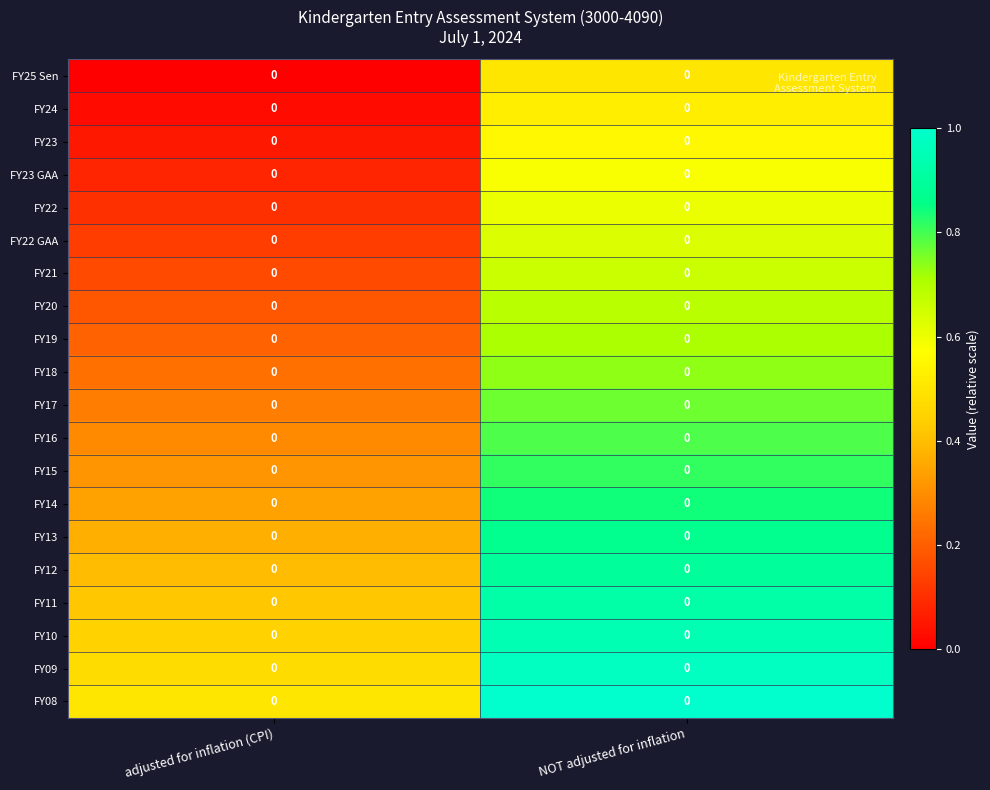

Rank the series at NOT adjusted for inflation from lowest to highest value.

FY25 Sen, FY24, FY23, FY23 GAA, FY22, FY22 GAA, FY21, FY20, FY19, FY18, FY17, FY16, FY15, FY14, FY13, FY12, FY11, FY10, FY09, FY08